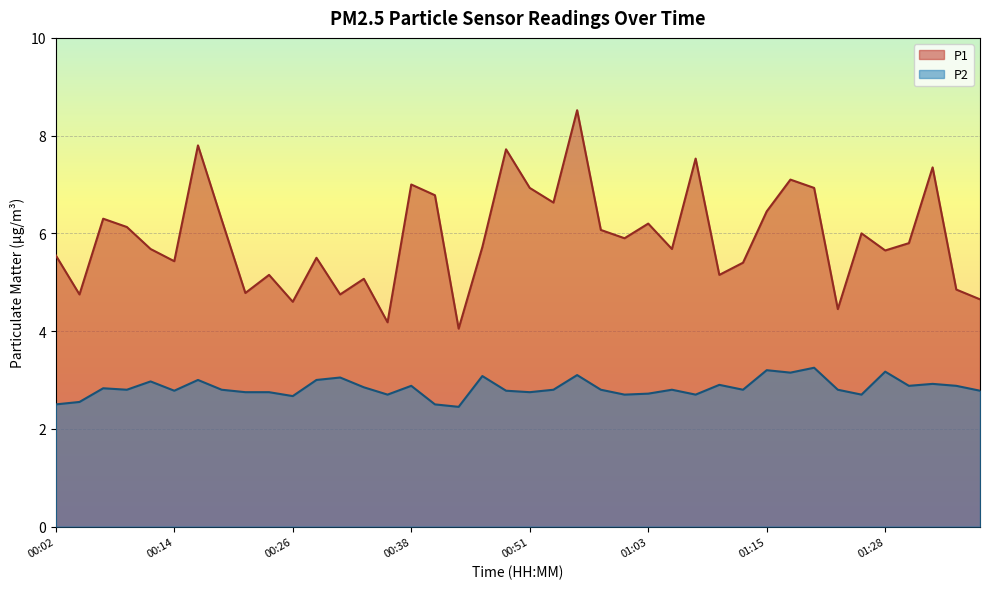

Reading left to right, transcribe all the data shown in this chart.

P1: 00:02=5.5	00:04=4.8	00:06=6.3	00:09=6.1	00:11=5.7	00:14=5.4	00:16=7.8	00:19=6.3	00:21=4.8	00:24=5.2	00:26=4.6	00:29=5.5	00:31=4.8	00:33=5.1	00:36=4.2	00:38=7.0	00:41=6.8	00:43=4.0	00:46=5.7	00:48=7.7	00:51=6.9	00:53=6.6	00:56=8.5	00:58=6.1	01:01=5.9	01:03=6.2	01:05=5.7	01:08=7.5	01:10=5.2	01:13=5.4	01:15=6.5	01:18=7.1	01:20=6.9	01:23=4.5	01:25=6.0	01:28=5.7	01:30=5.8	01:32=7.3	01:35=4.8	01:37=4.7
P2: 00:02=2.5	00:04=2.5	00:06=2.8	00:09=2.8	00:11=3.0	00:14=2.8	00:16=3.0	00:19=2.8	00:21=2.8	00:24=2.8	00:26=2.7	00:29=3.0	00:31=3.0	00:33=2.9	00:36=2.7	00:38=2.9	00:41=2.5	00:43=2.5	00:46=3.1	00:48=2.8	00:51=2.8	00:53=2.8	00:56=3.1	00:58=2.8	01:01=2.7	01:03=2.7	01:05=2.8	01:08=2.7	01:10=2.9	01:13=2.8	01:15=3.2	01:18=3.1	01:20=3.2	01:23=2.8	01:25=2.7	01:28=3.2	01:30=2.9	01:32=2.9	01:35=2.9	01:37=2.8